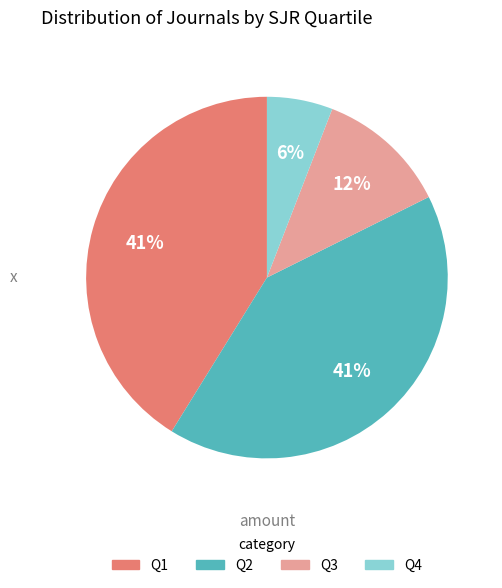

Combined, do Q3 and Q4 account for over 50%?

No